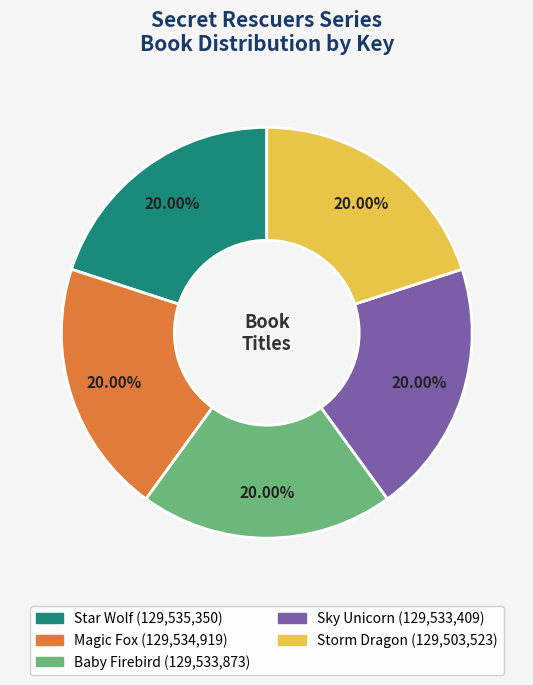

Approximately how many times larger is the value at Storm Dragon compared to Magic Fox?

1.0